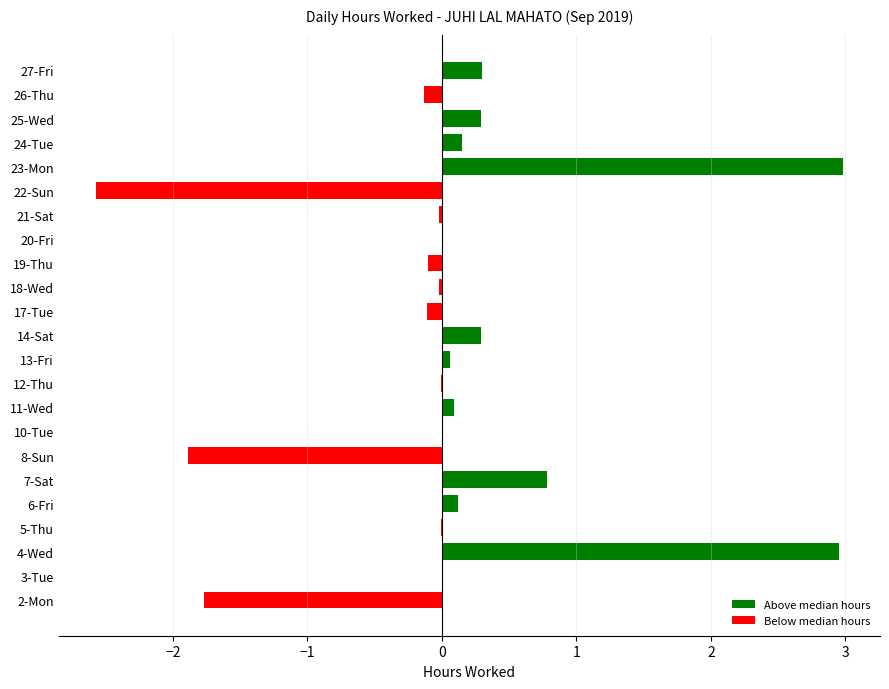

What is the greatest value displayed?

3.0